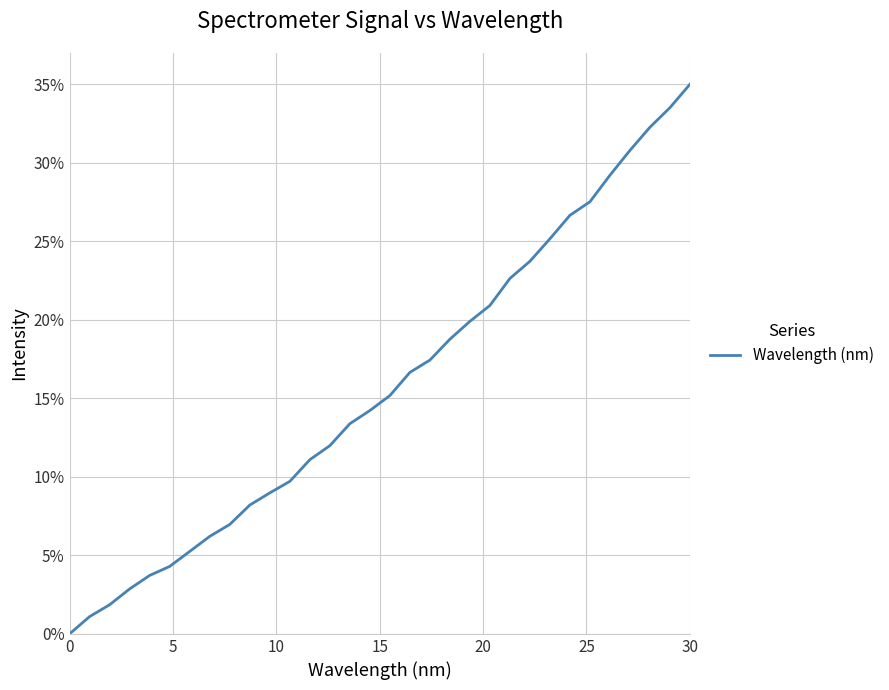

Does the chart display data point markers on the line(s)?

No